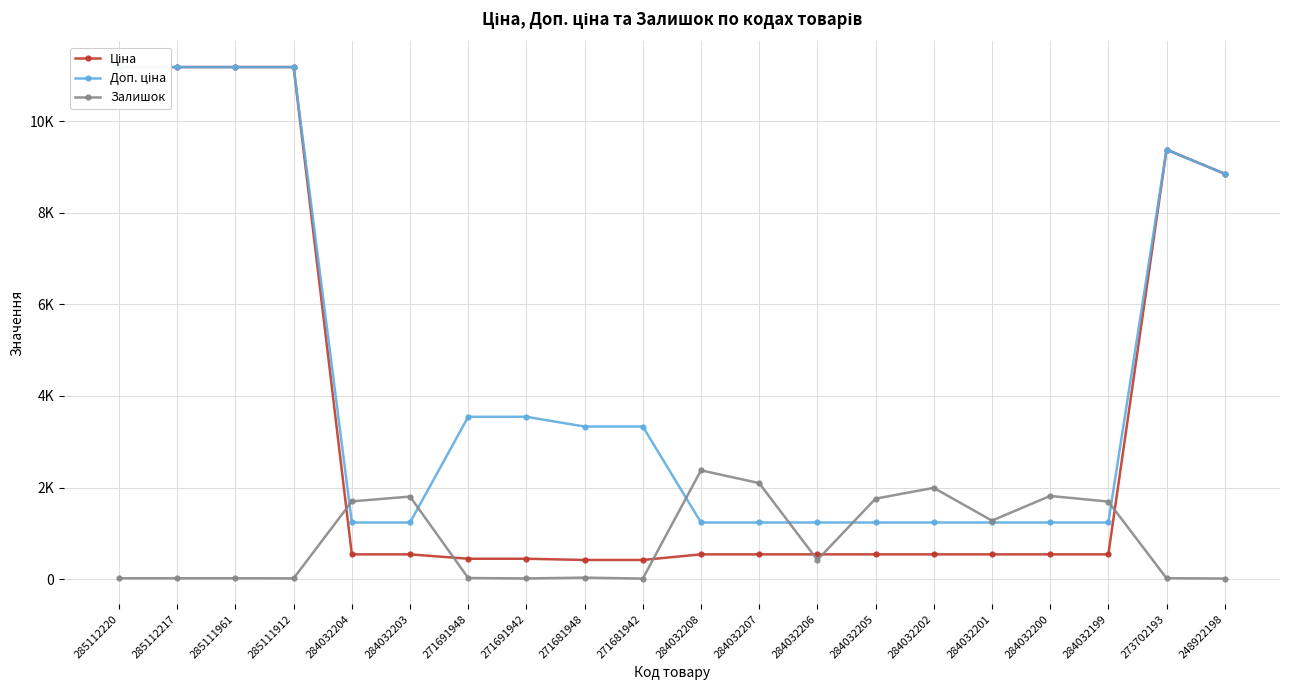

True or false: Доп. ціна has more than 2 interior local peaks.

False